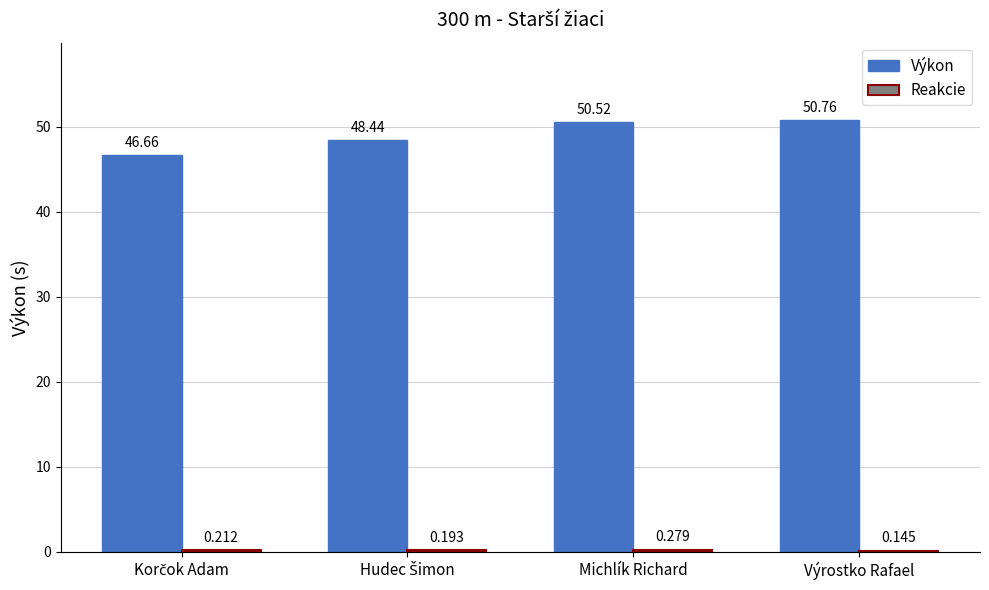

How many data points in Výkon are above 50?

2